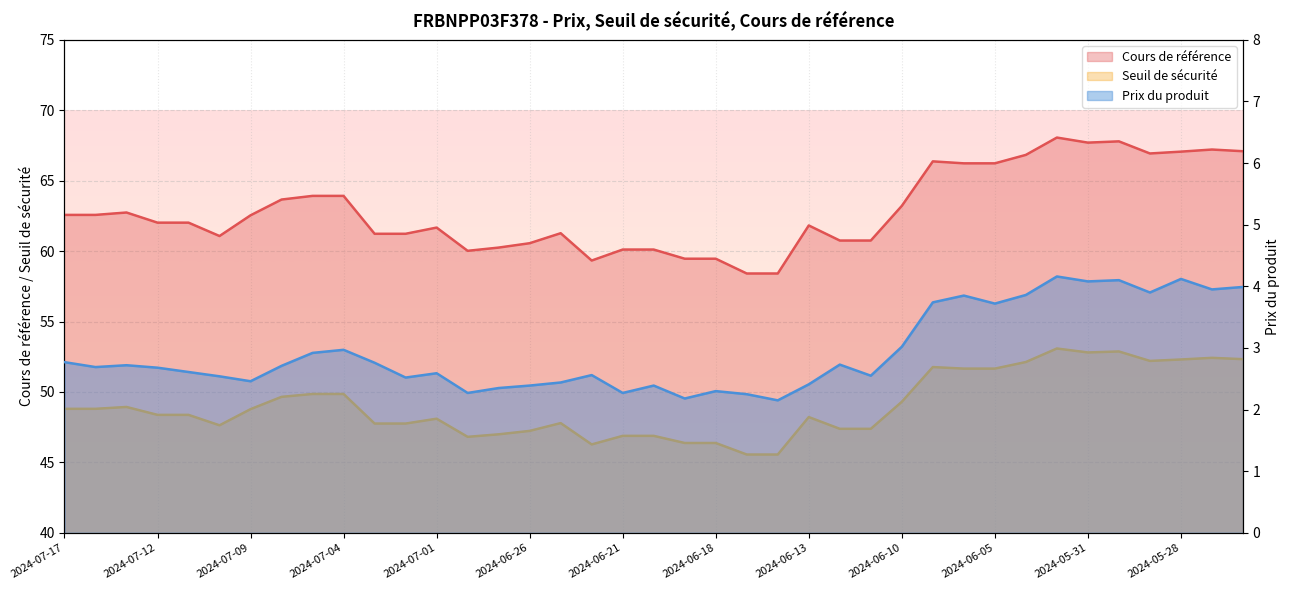

What is the difference between the highest and lowest values at 2024-06-24?

56.8